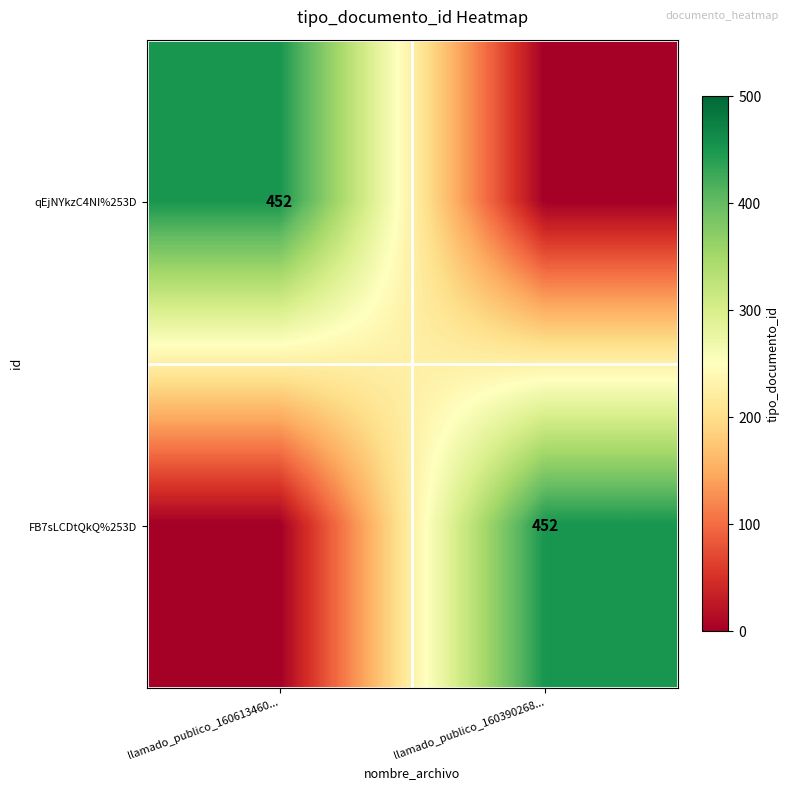

True or false: qEjNYkzC4NI%253D has a value of 452 at llamado_publico_160613460....

True